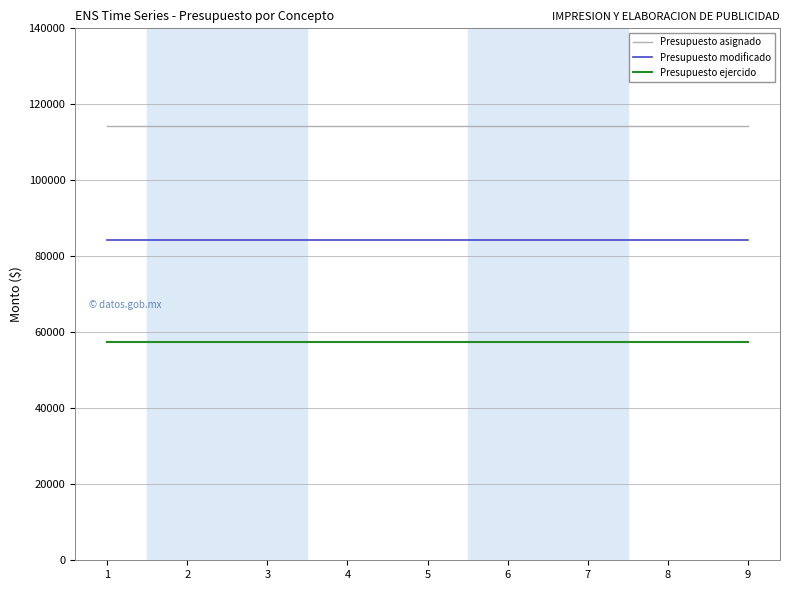

Is the value of Presupuesto ejercido at 2 greater than the value of Presupuesto modificado at 3?

No